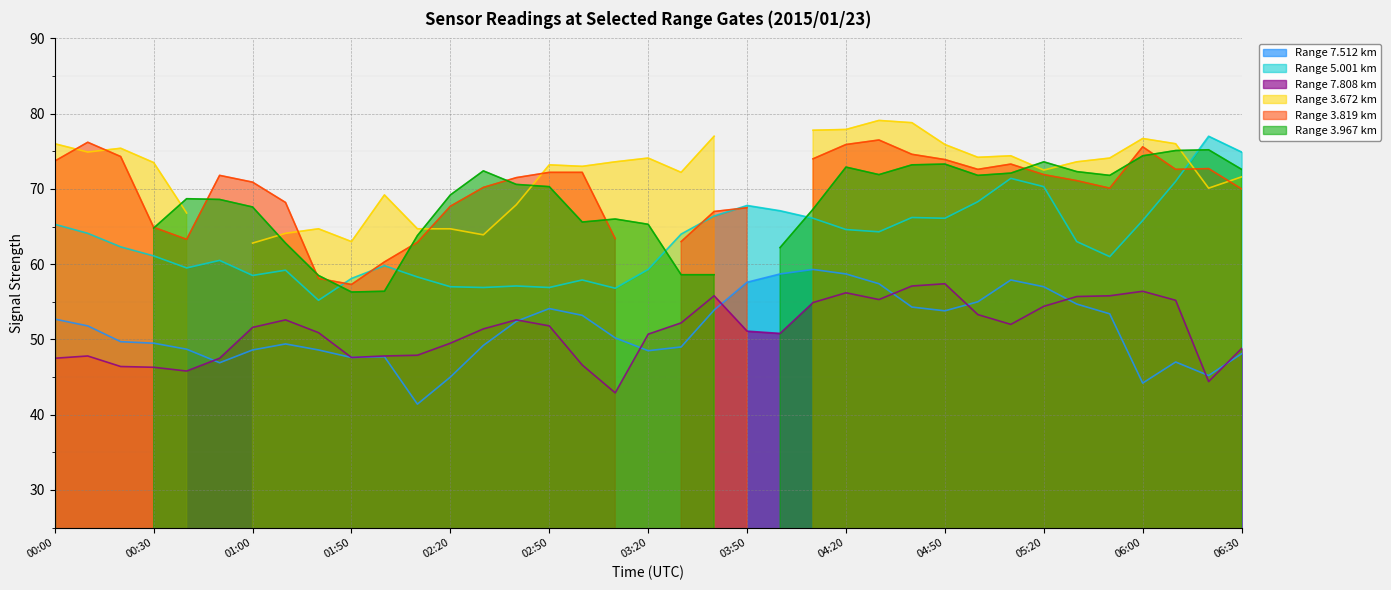

In 5.001, how many points are lower than both neighbors (excluding endpoints)?

9